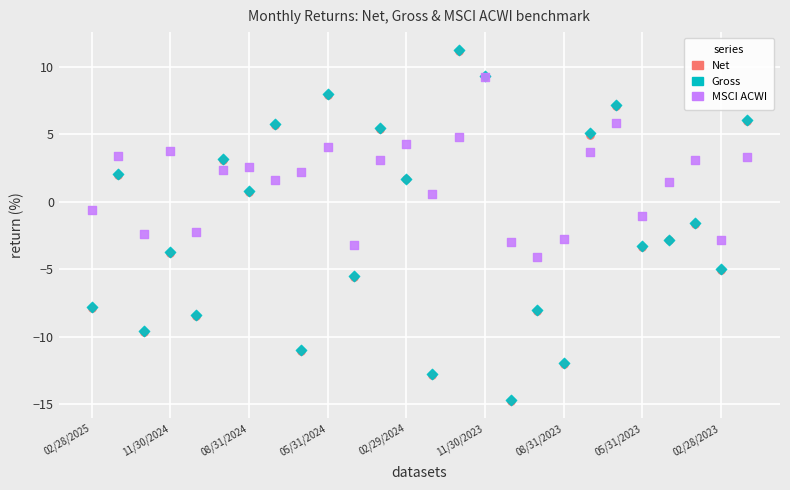

What are all the series names shown in the legend?

Net, Gross, MSCI ACWI